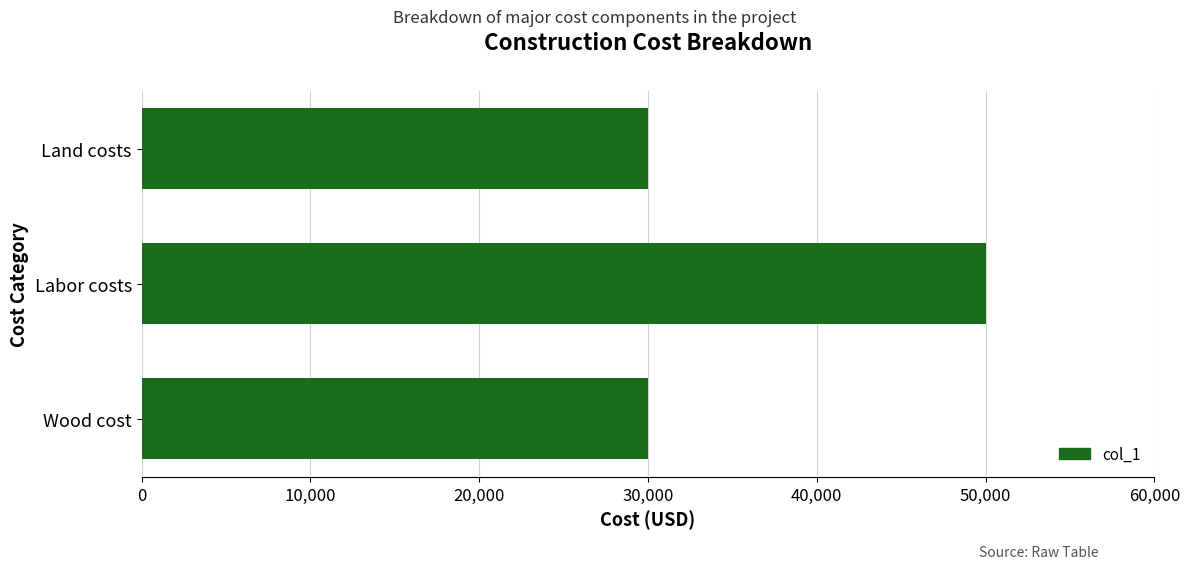

Is it true that the value at Labor costs is 15380?

False